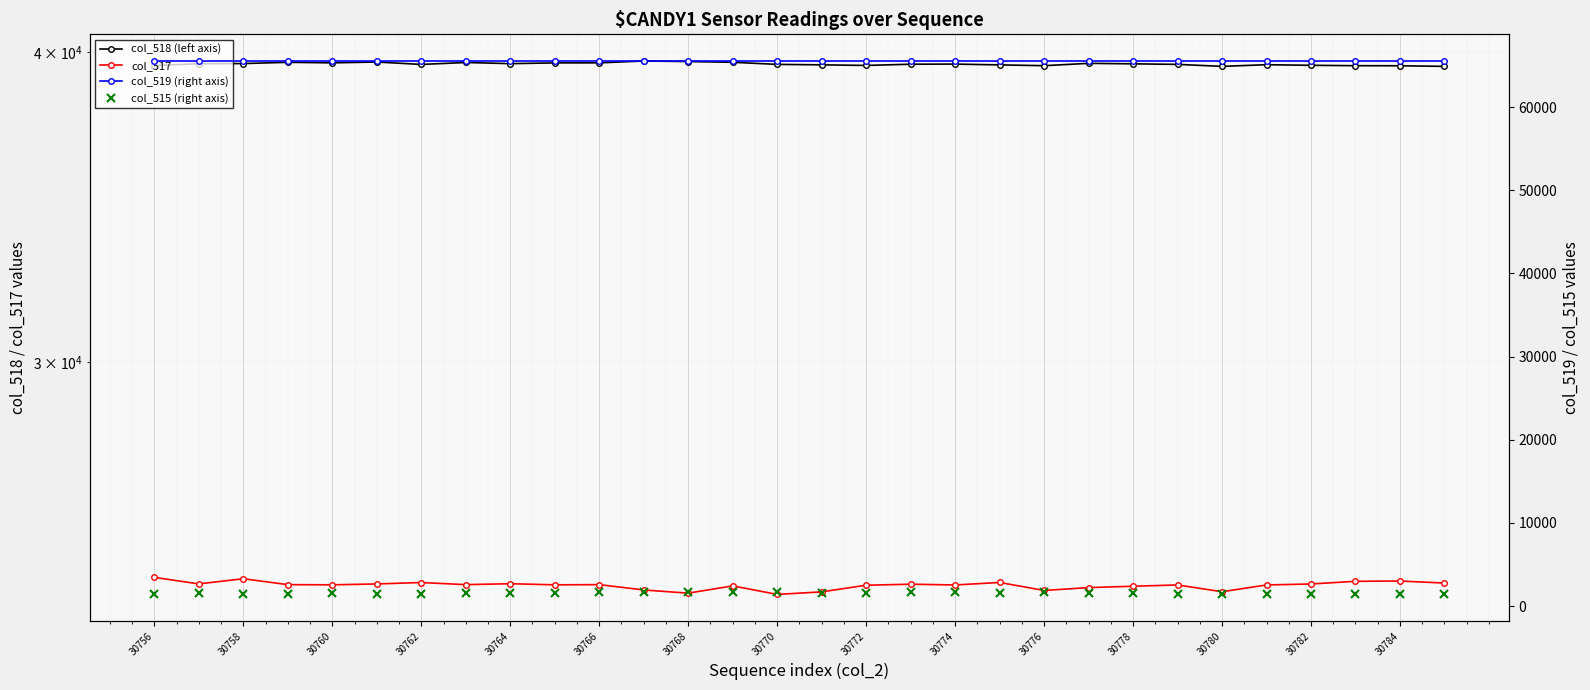

Does the chart display data point markers on the line(s)?

Yes